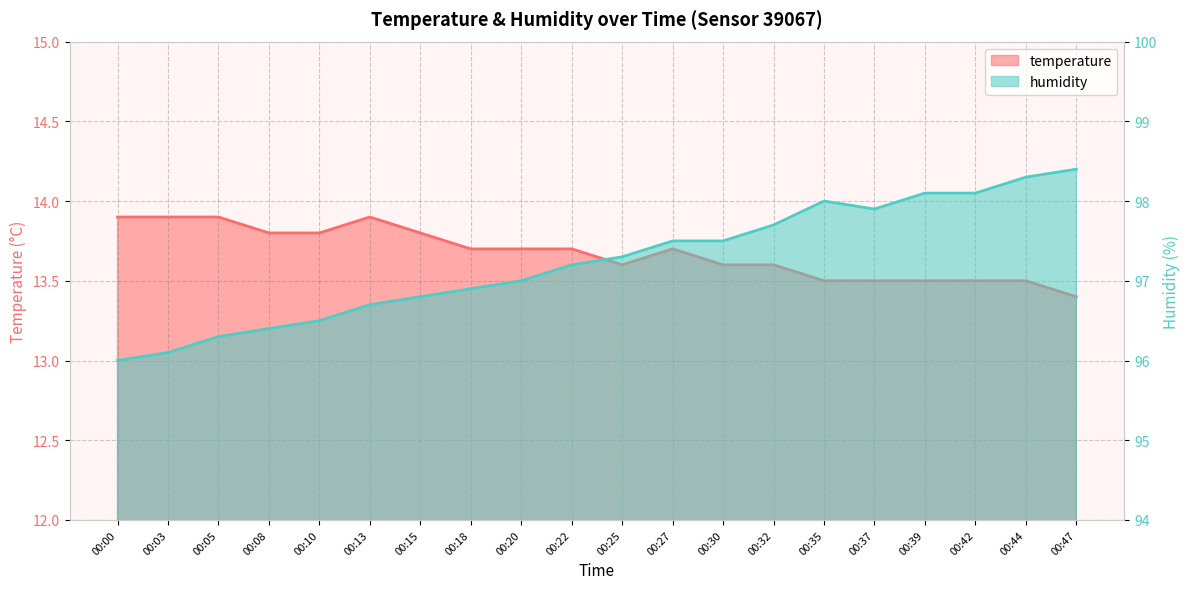

True or false: temperature and humidity cross at least once.

False